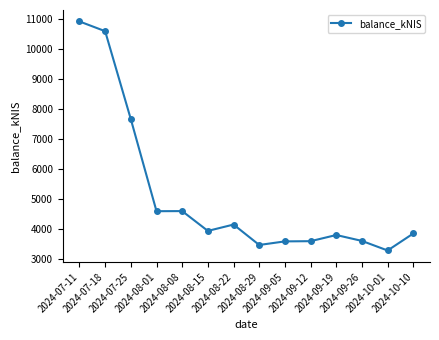

What is the value of the 10th point from the left?

3603.8